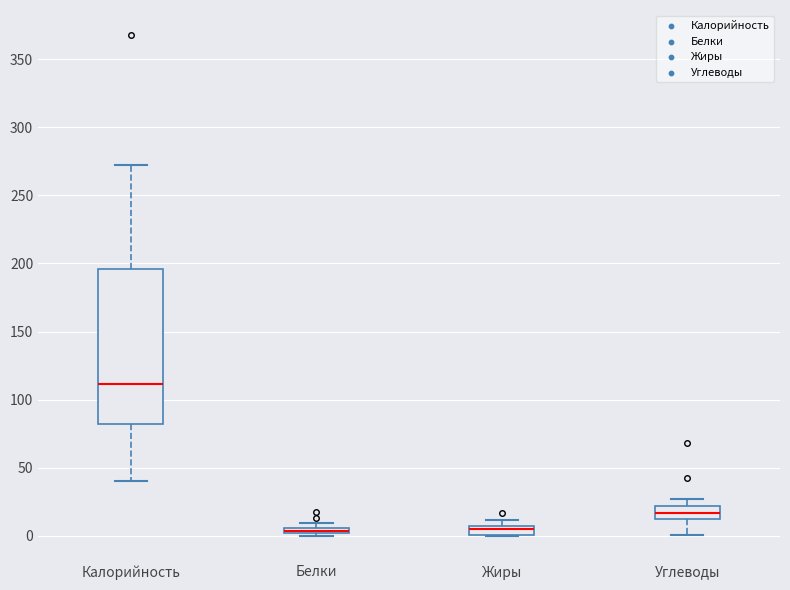

Which box is the tallest, from its lower edge to its upper edge?

Калорийность